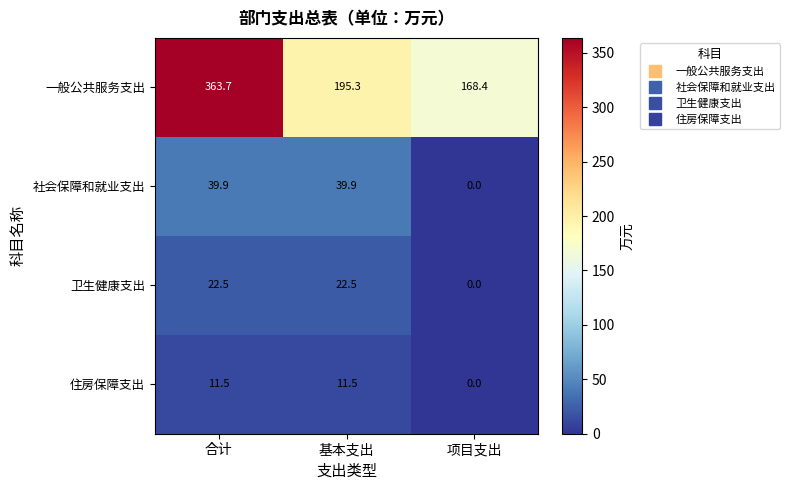

What is the approximate value of 卫生健康支出 at 基本支出?

22.5